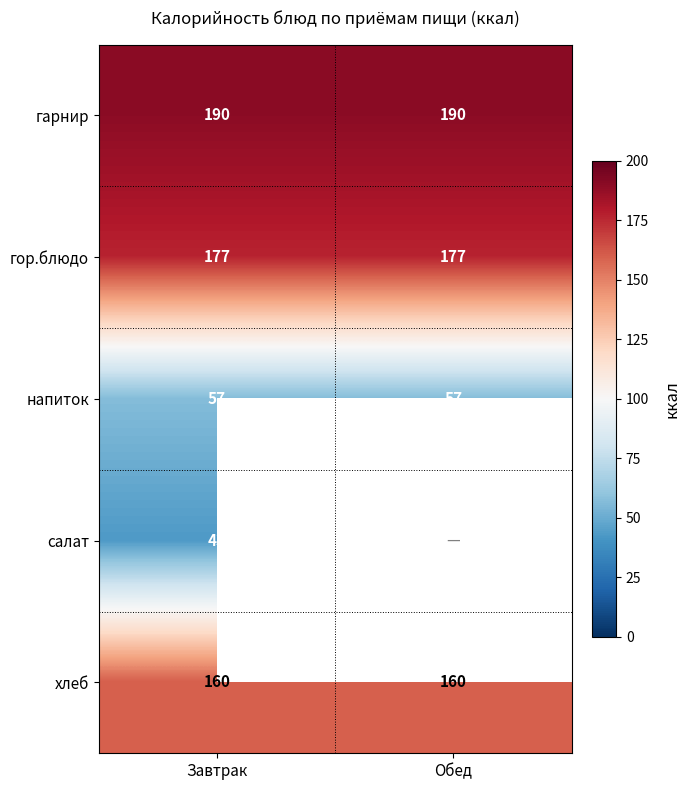

What is the highest value of the гор.блюдо series?

177